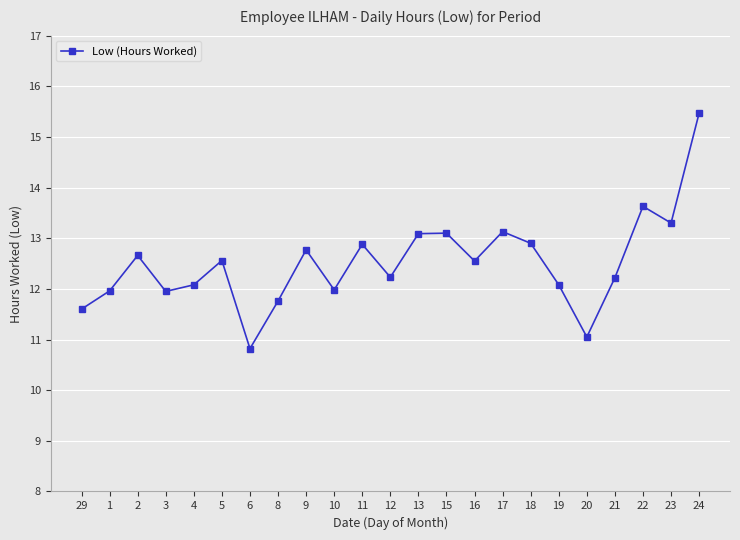

What is the value of the 15th point from the left?

12.6